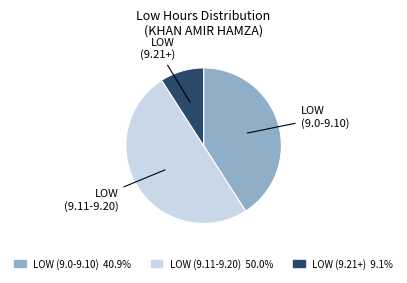

Does LOW (9.0-9.10) 40.9% represent more than half of the total?

No